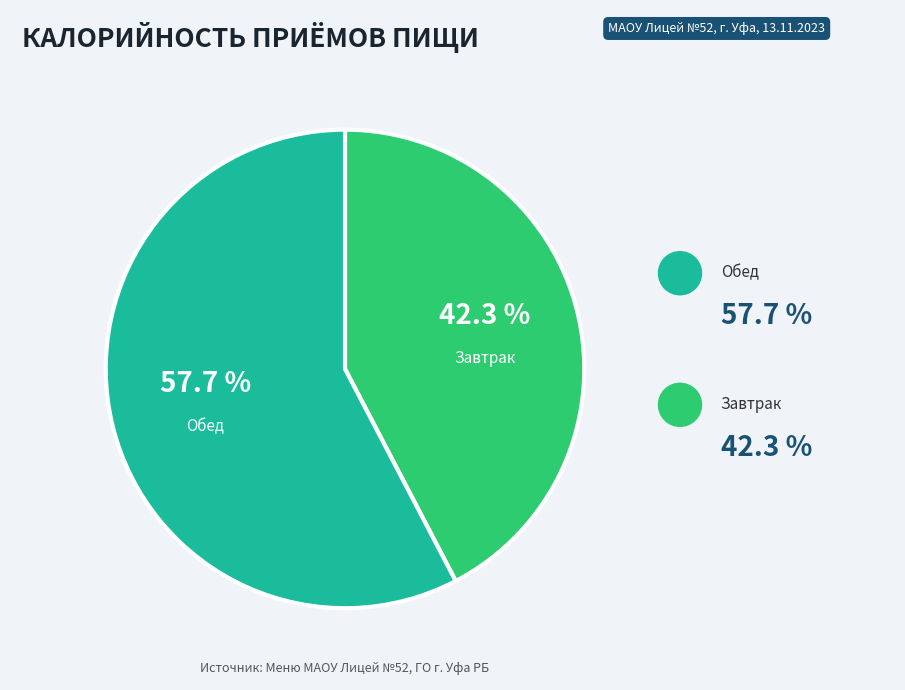

Does any single category account for the majority?

Yes